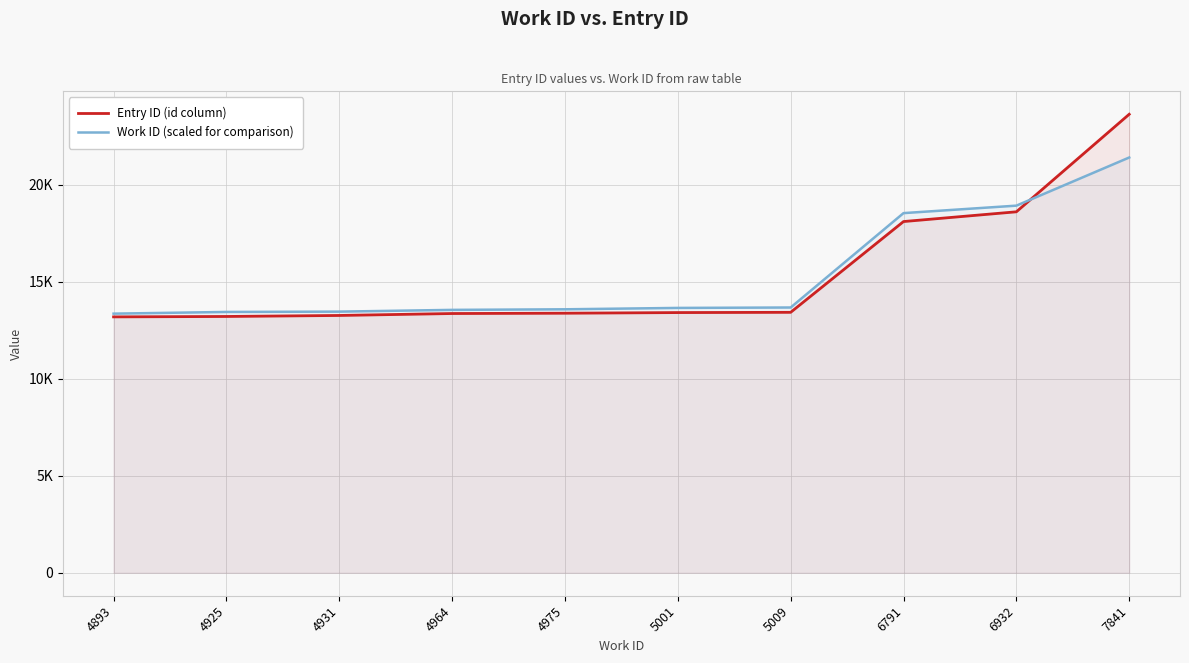

At 5001, list the series in order from largest to smallest.

Work ID (scaled for comparison), Entry ID (id column)